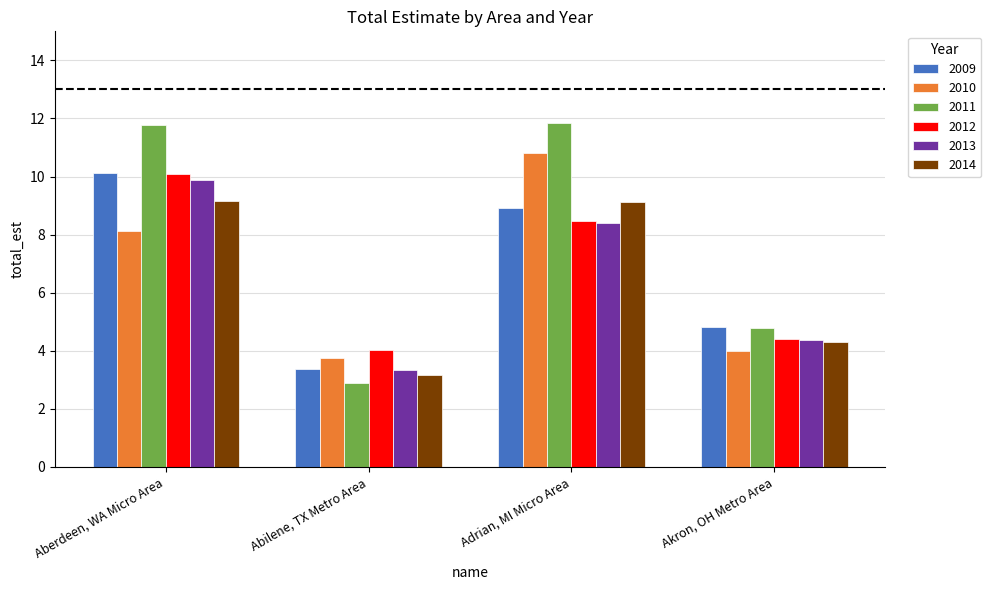

What is the value of the 2013 bar at the 3rd from the left?

8.4